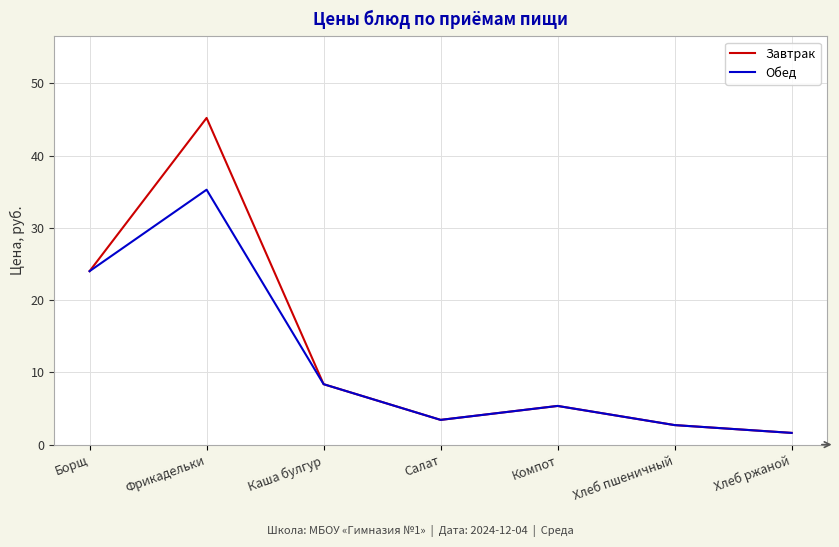

What are all the series names shown in the legend?

Завтрак, Обед